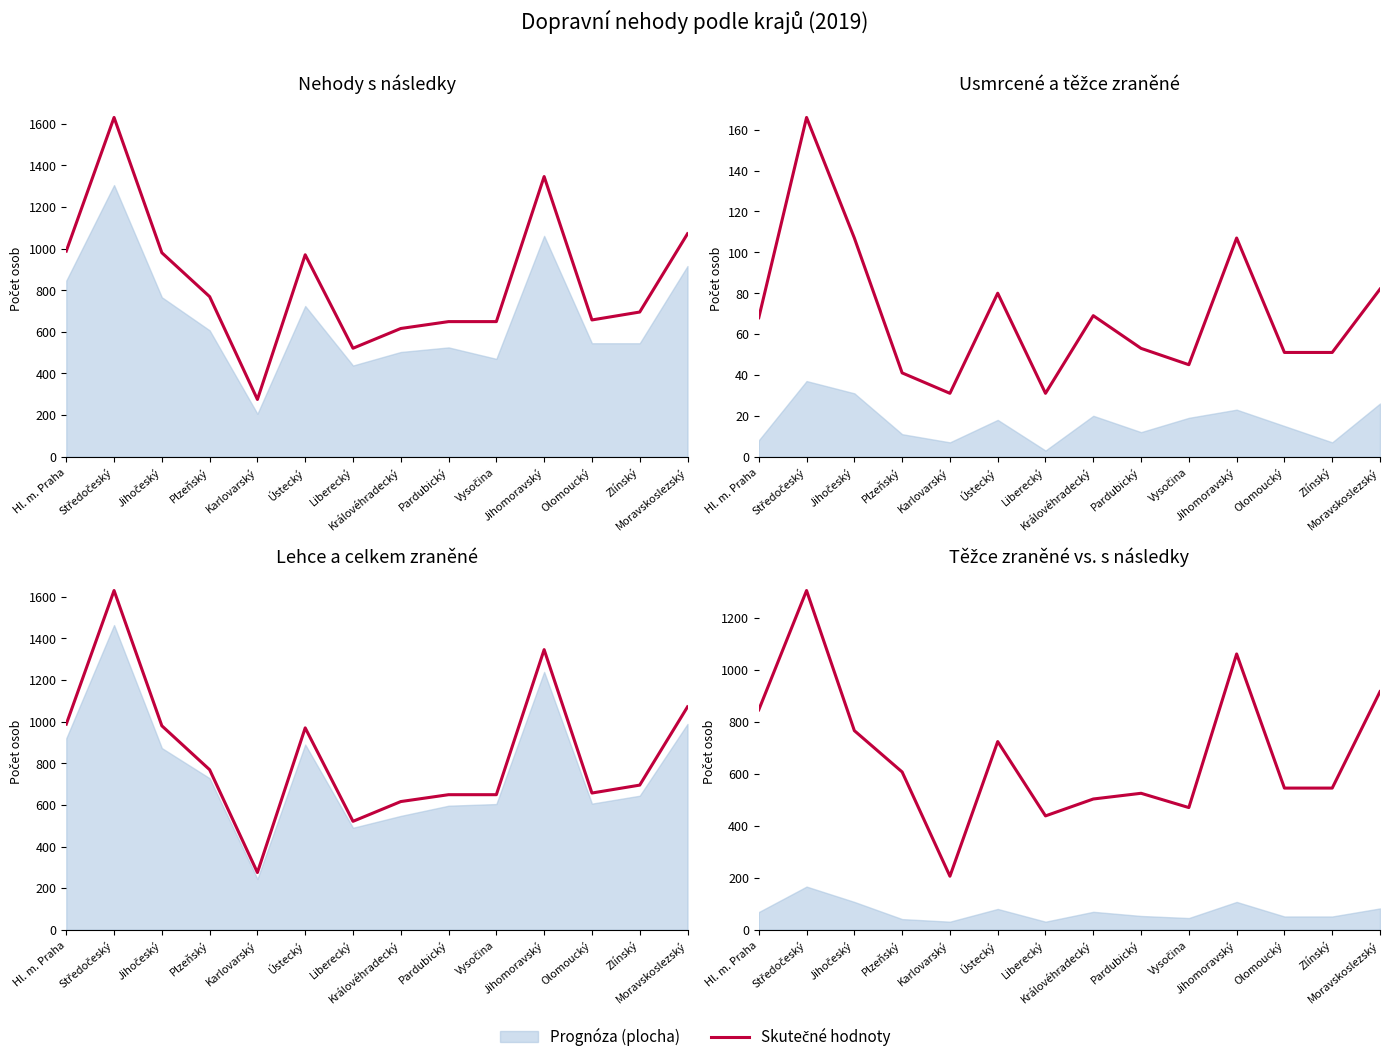

In těžce zraněné, how many points are lower than both neighbors (excluding endpoints)?

3